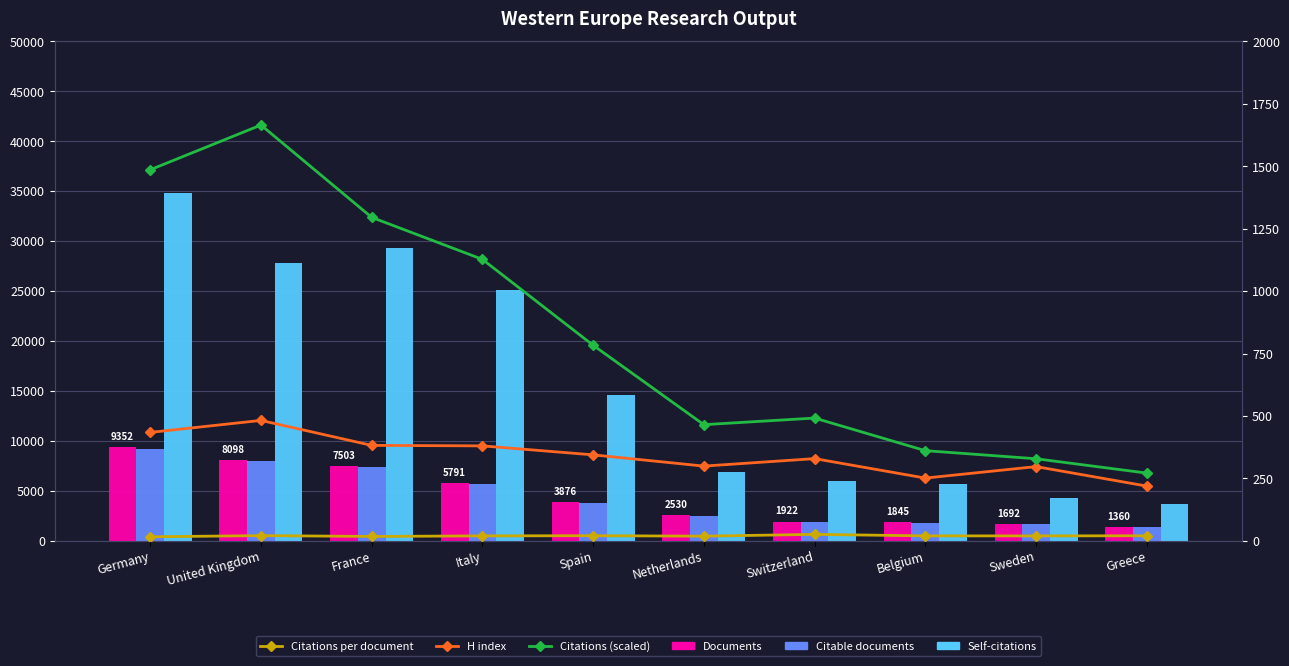

What is the approximate value of Documents at Switzerland?

1922.0